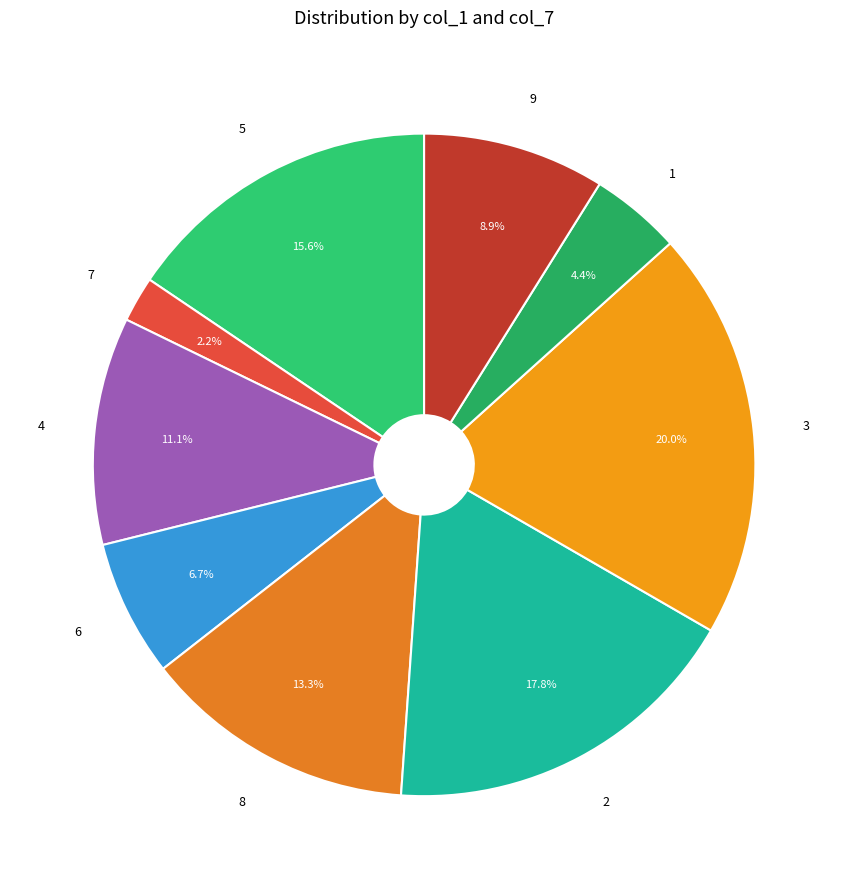

True or false: 9 accounts for 15% of the total.

False